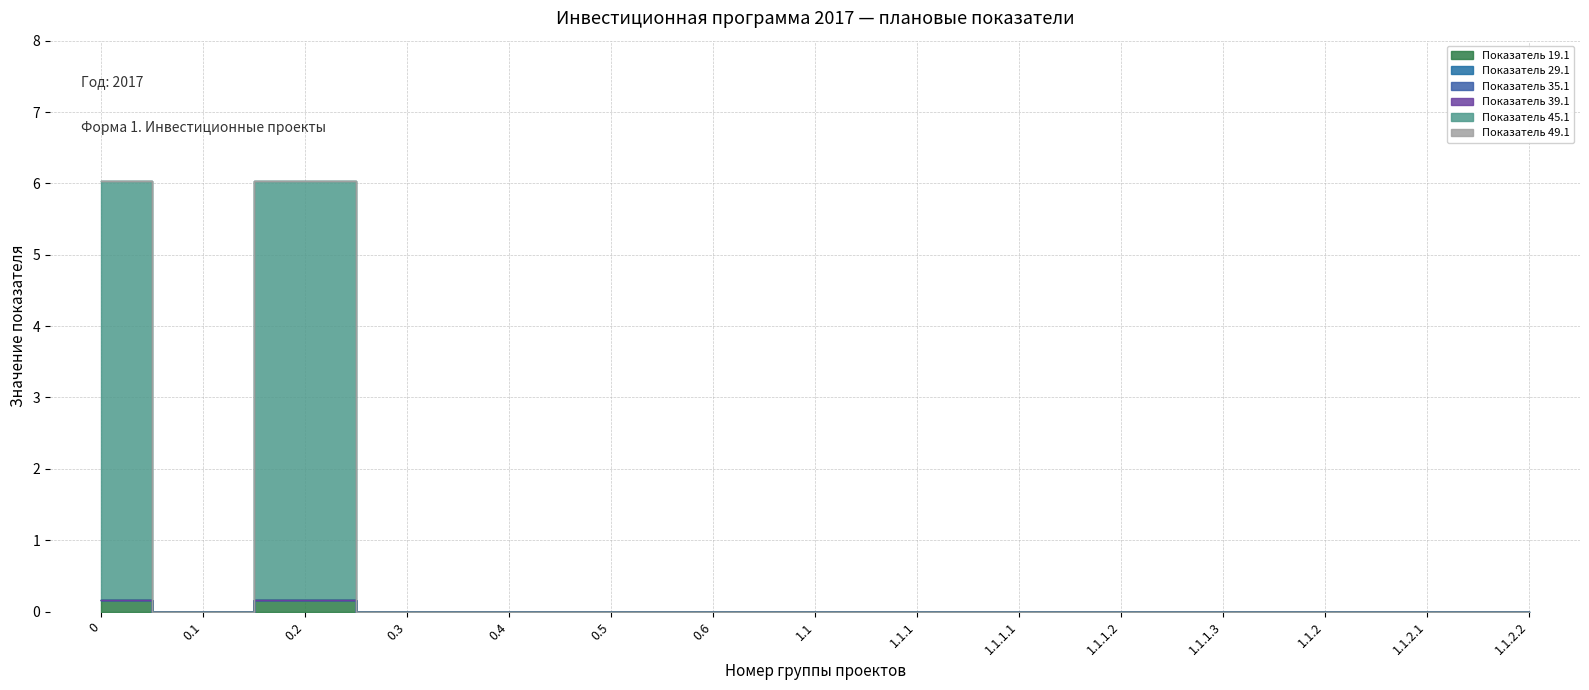

True or false: Показатель 19.1 has more than 0 points higher than both neighbors.

True